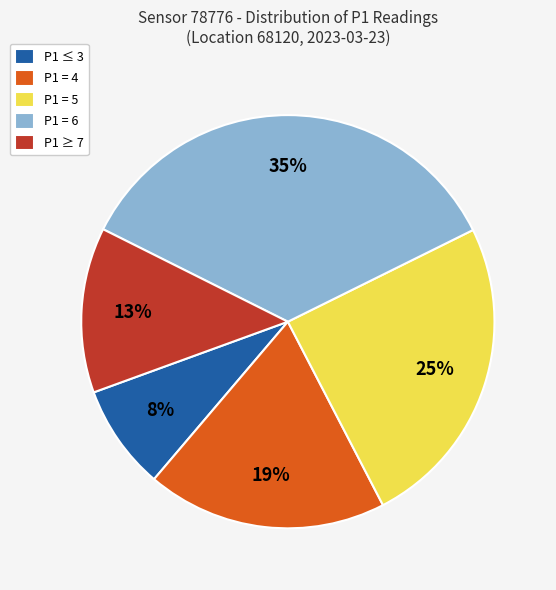

What percentage is the P1 = 6 slice, to the nearest percent?

35%